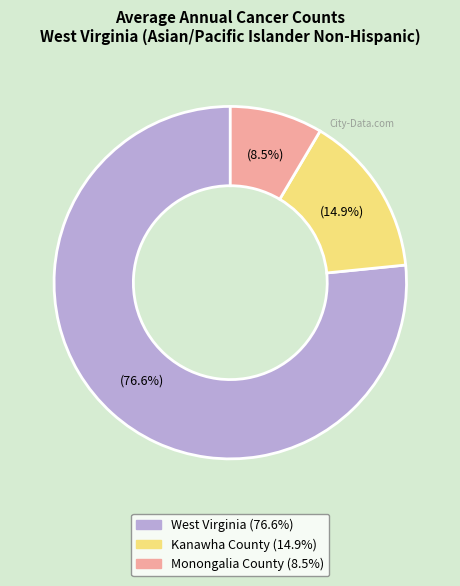

What percentage do Monongalia County and West Virginia together represent?

85.1%